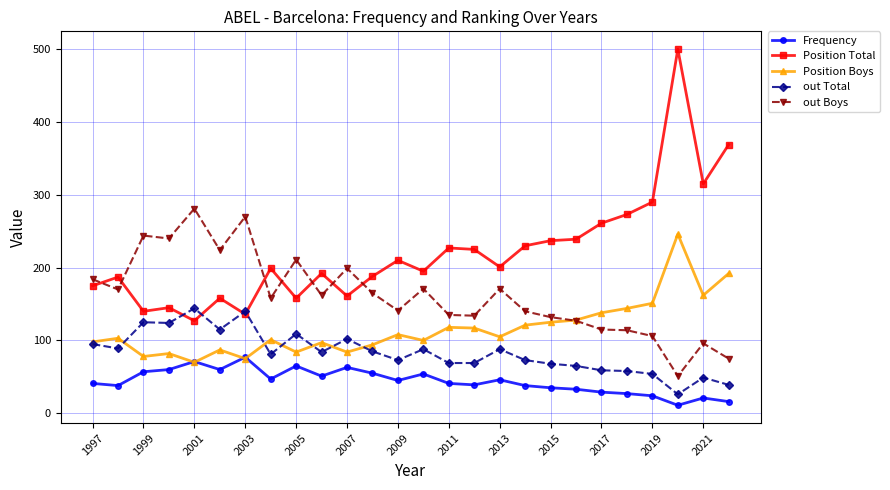

What is the value of the Position Boys point at the 7th from the left?

75